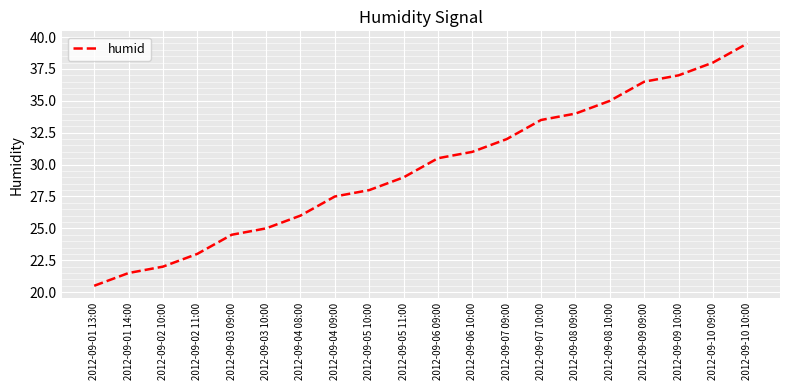

What is the smallest value displayed?

20.5